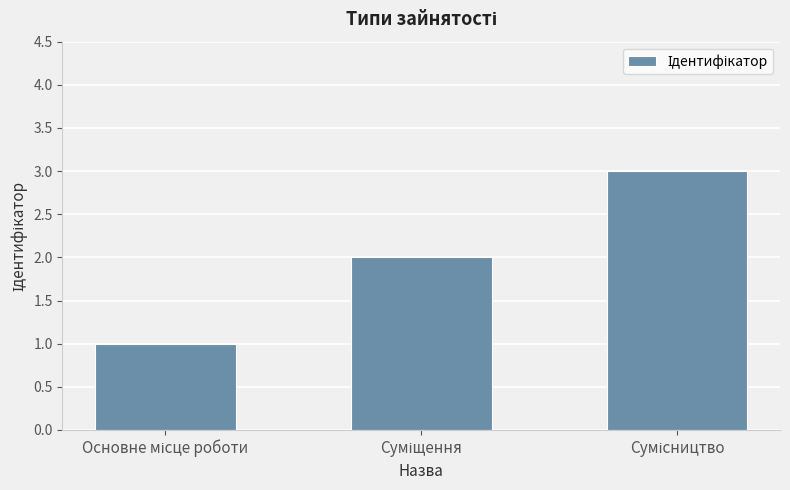

What is the maximum value shown in the chart?

3